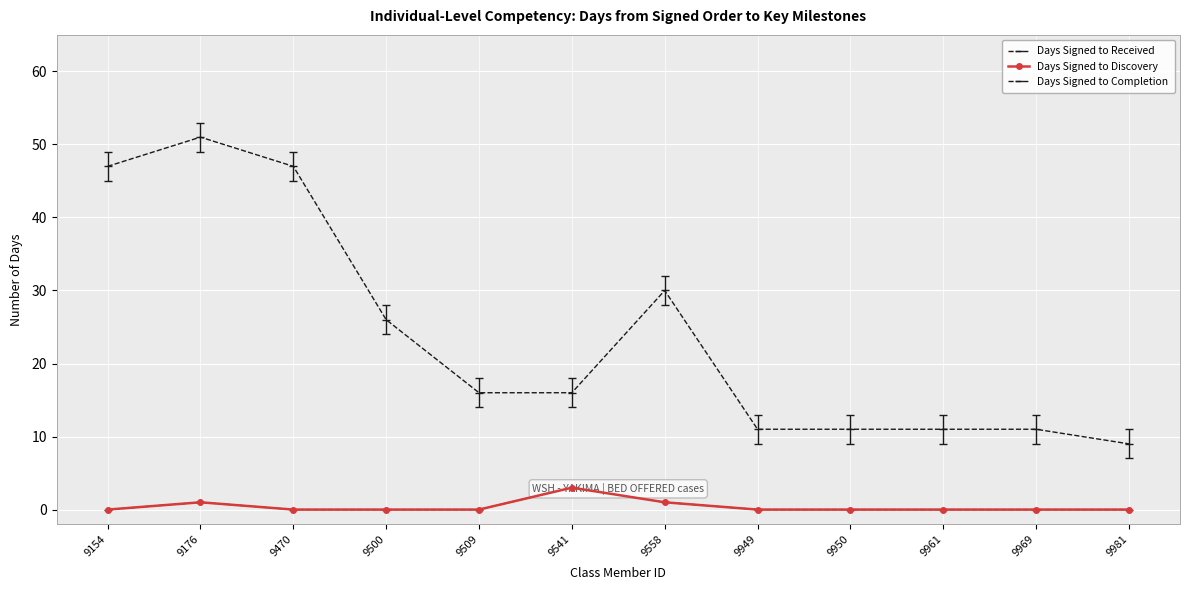

What are all the series names shown in the legend?

Days Signed to Received, Days Signed to Discovery, Days Signed to Completion